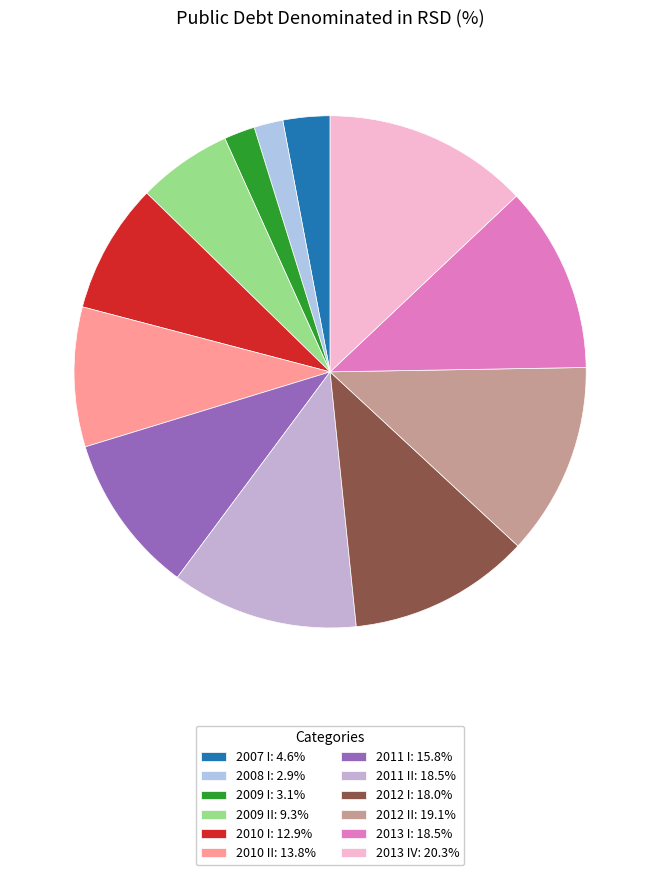

How many segments does this pie chart have?

12